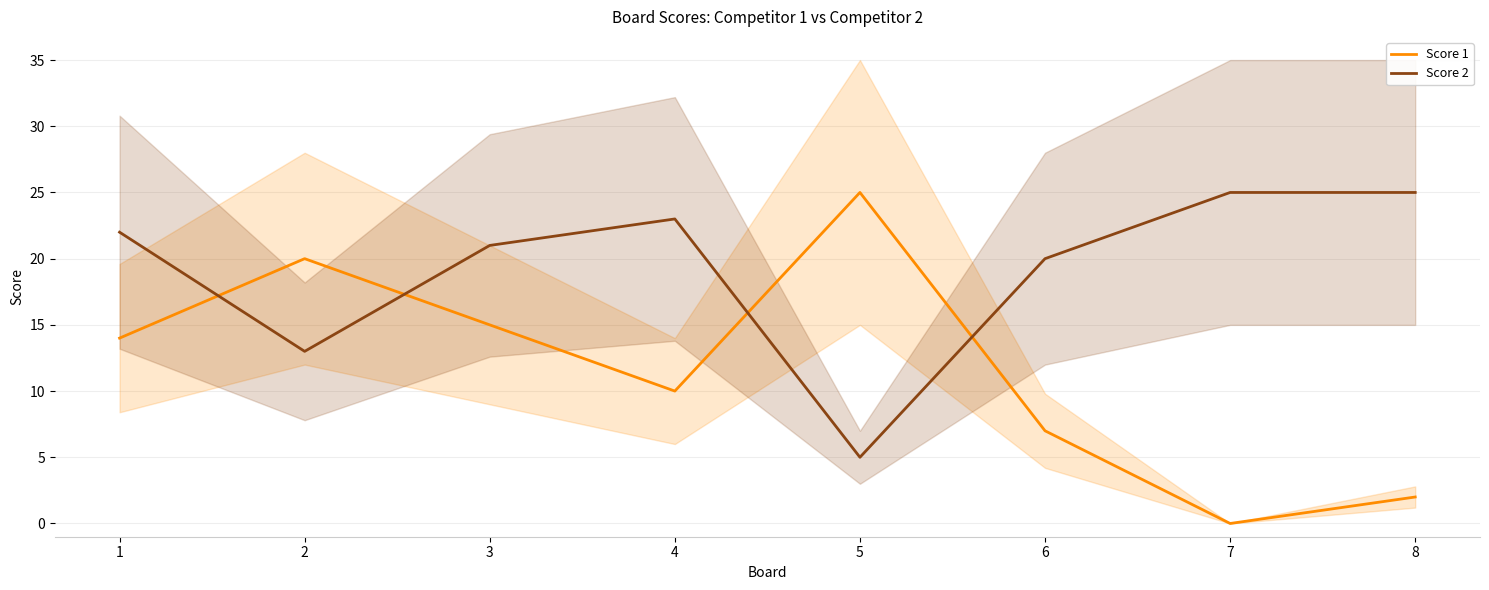

Rank the series by their maximum value, from lowest to highest.

Score 1, Score 2